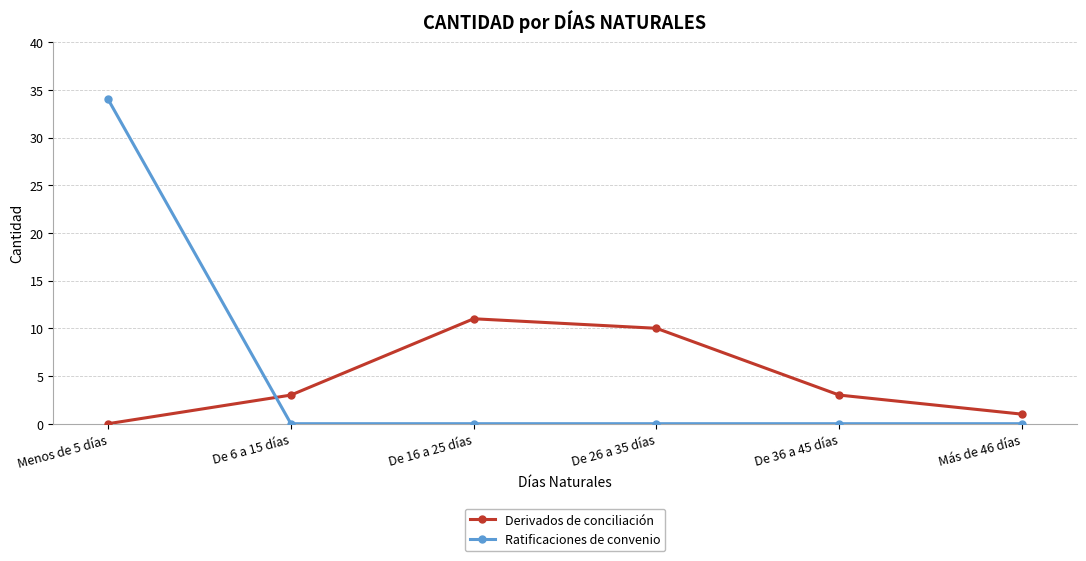

Count the number of data series in this chart.

2